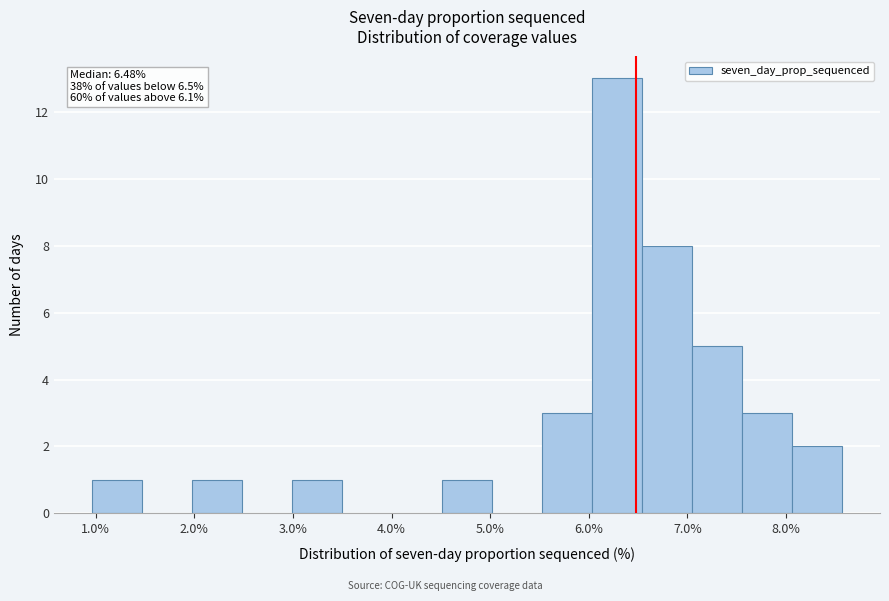

Over which range of the x-axis is the bar tallest?

6.0 to 6.5